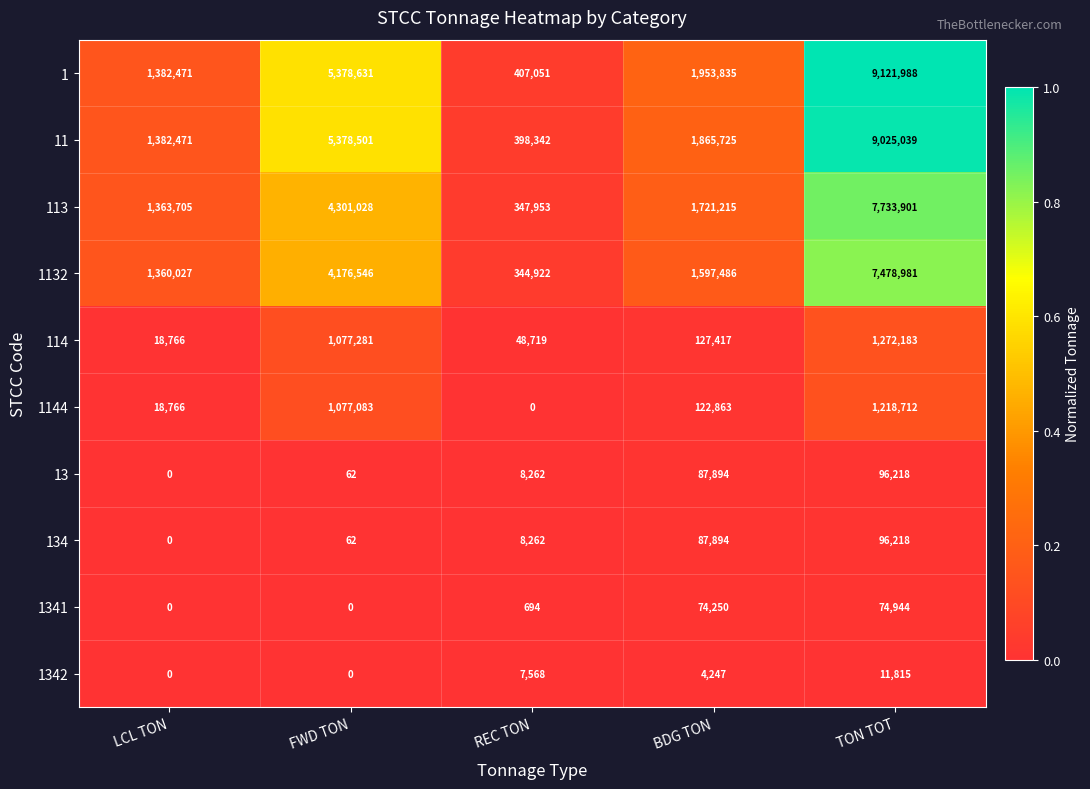

How many distinct data groups are displayed?

10